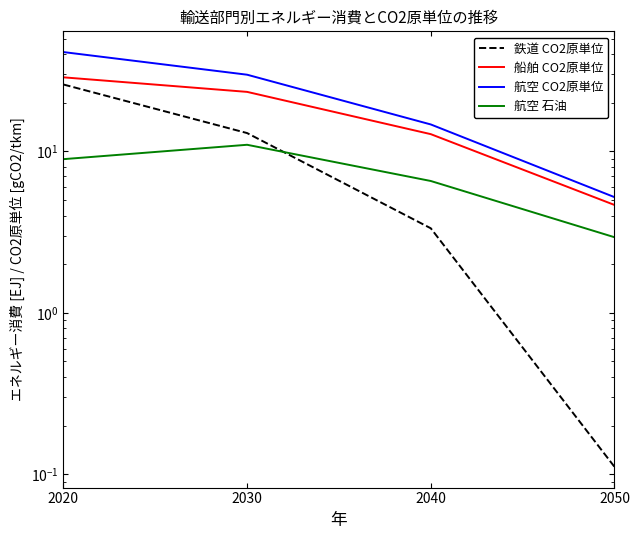

Does the chart have visible grid lines?

No